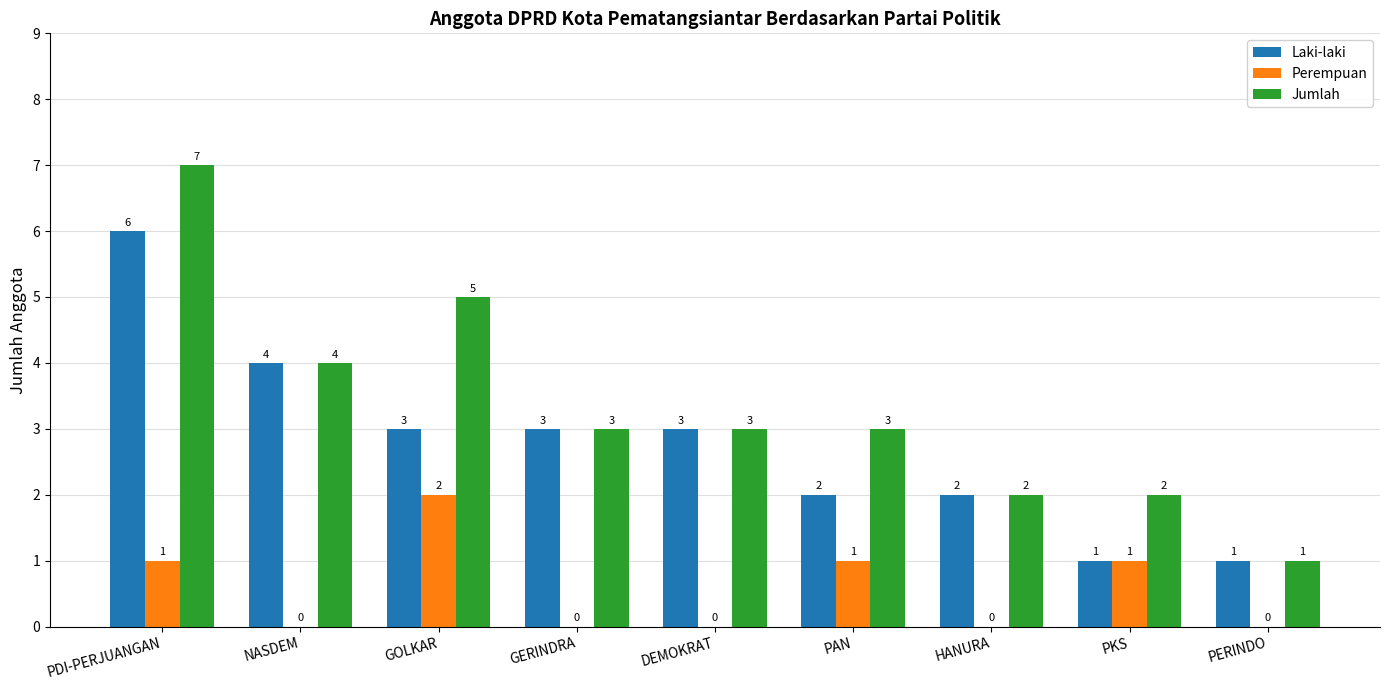

Reading right to left, extract all data points from this chart.

Laki-laki: 1	1	2	2	3	3	3	4	6
Perempuan: 0	1	0	1	0	0	2	0	1
Jumlah: 1	2	2	3	3	3	5	4	7